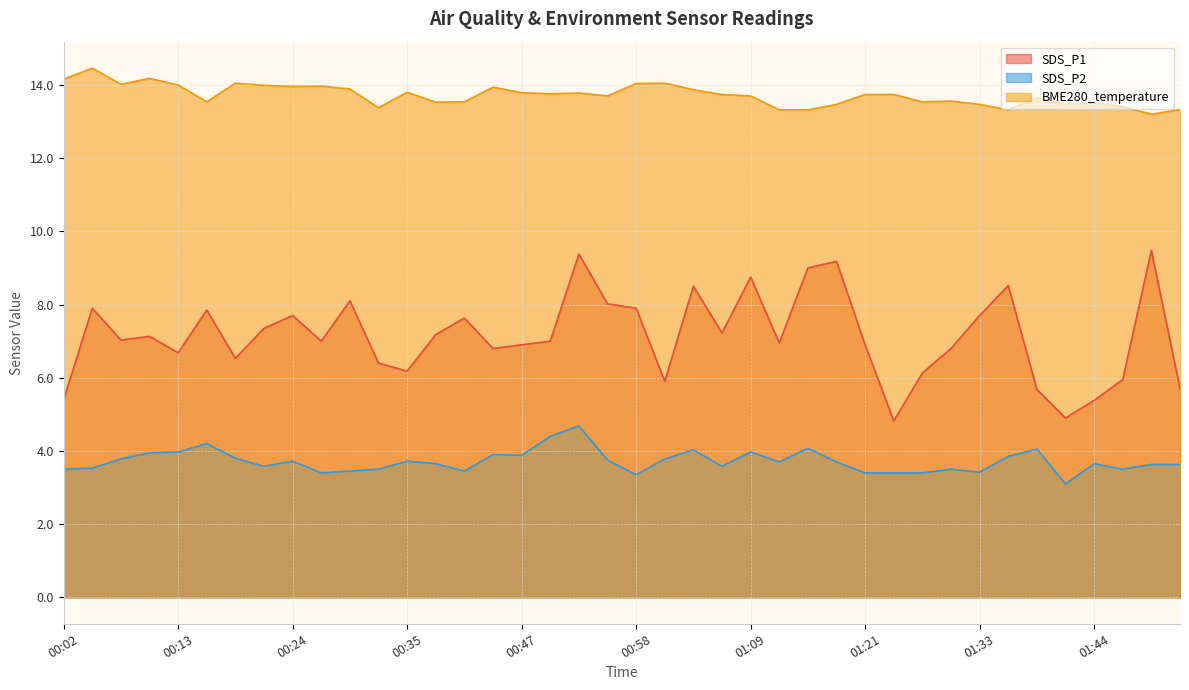

At which category does SDS_P2 reach its first local valley?

00:22